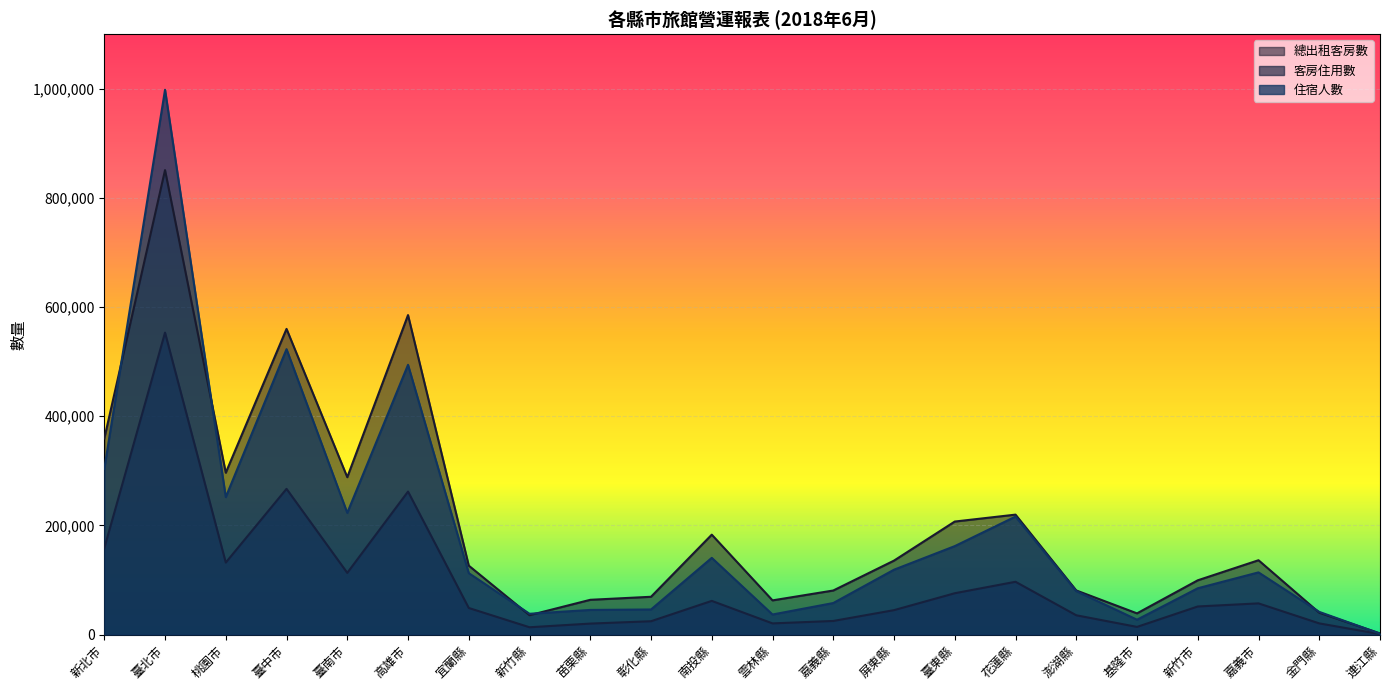

At which category does 總出租客房數 reach its first local peak?

臺北市